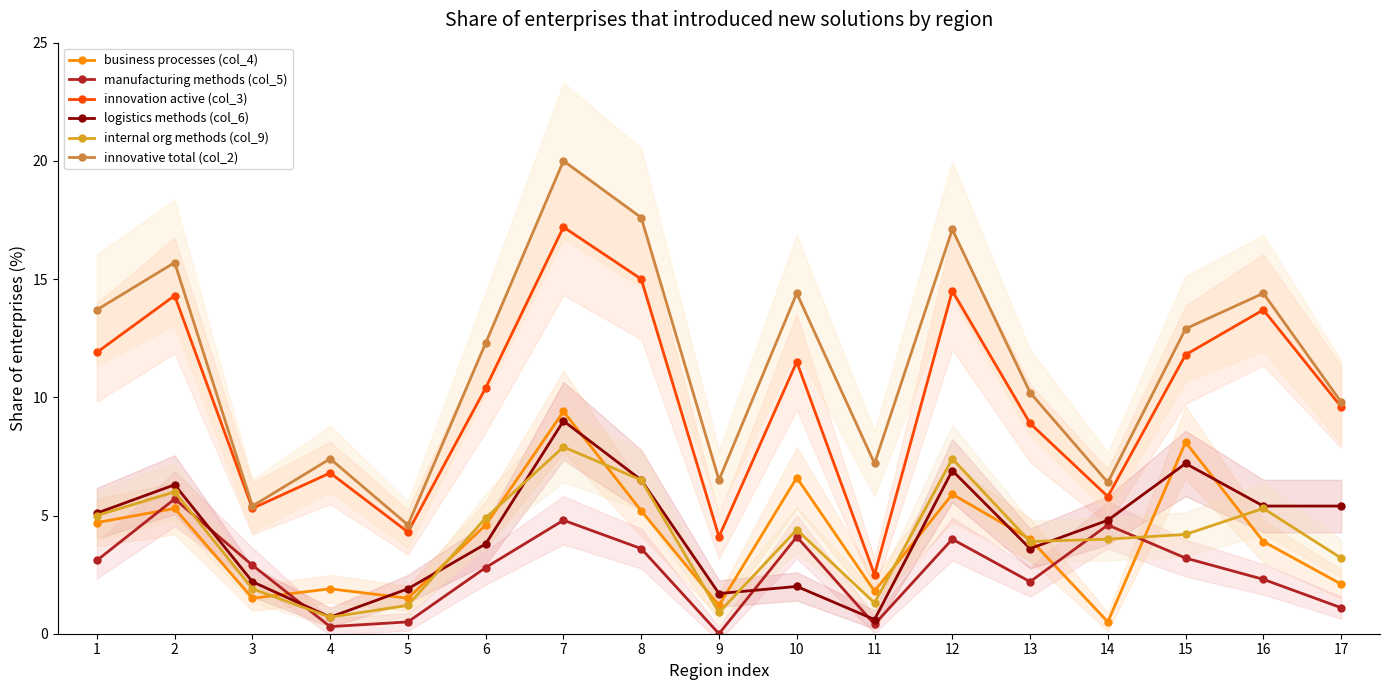

True or false: innovative total (col_2) and internal org methods (col_9) cross at least once.

False